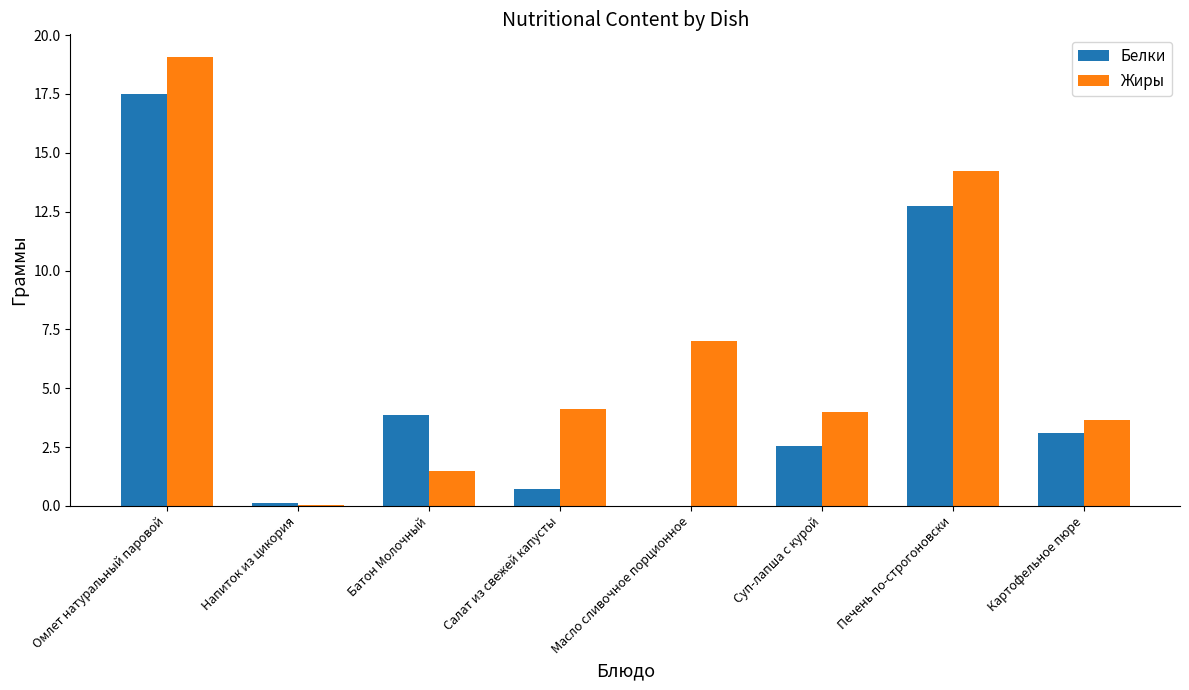

What is the total value across all series at Суп-лапша с курой?

6.5